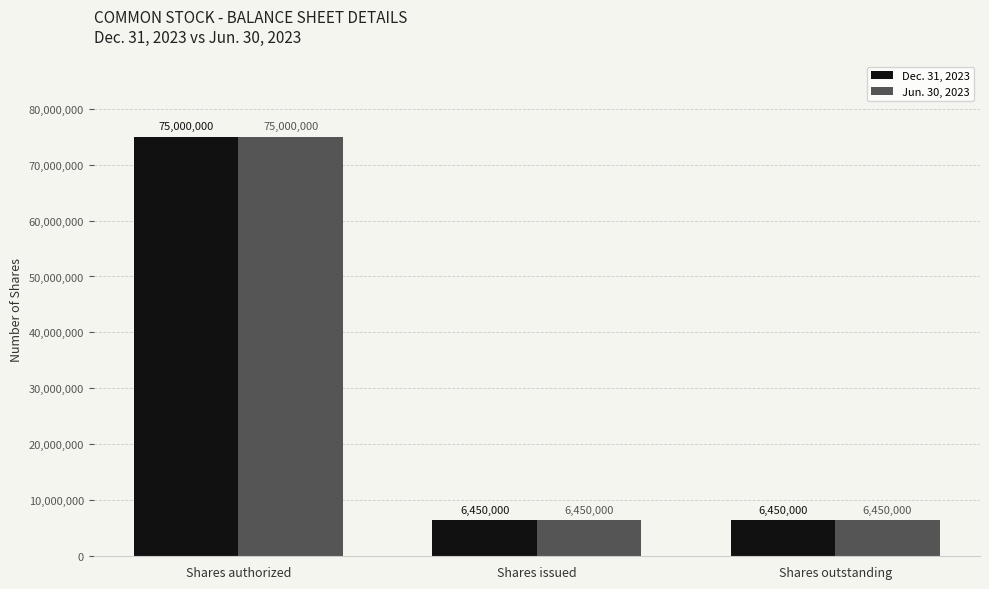

Count the number of categories in the chart.

3